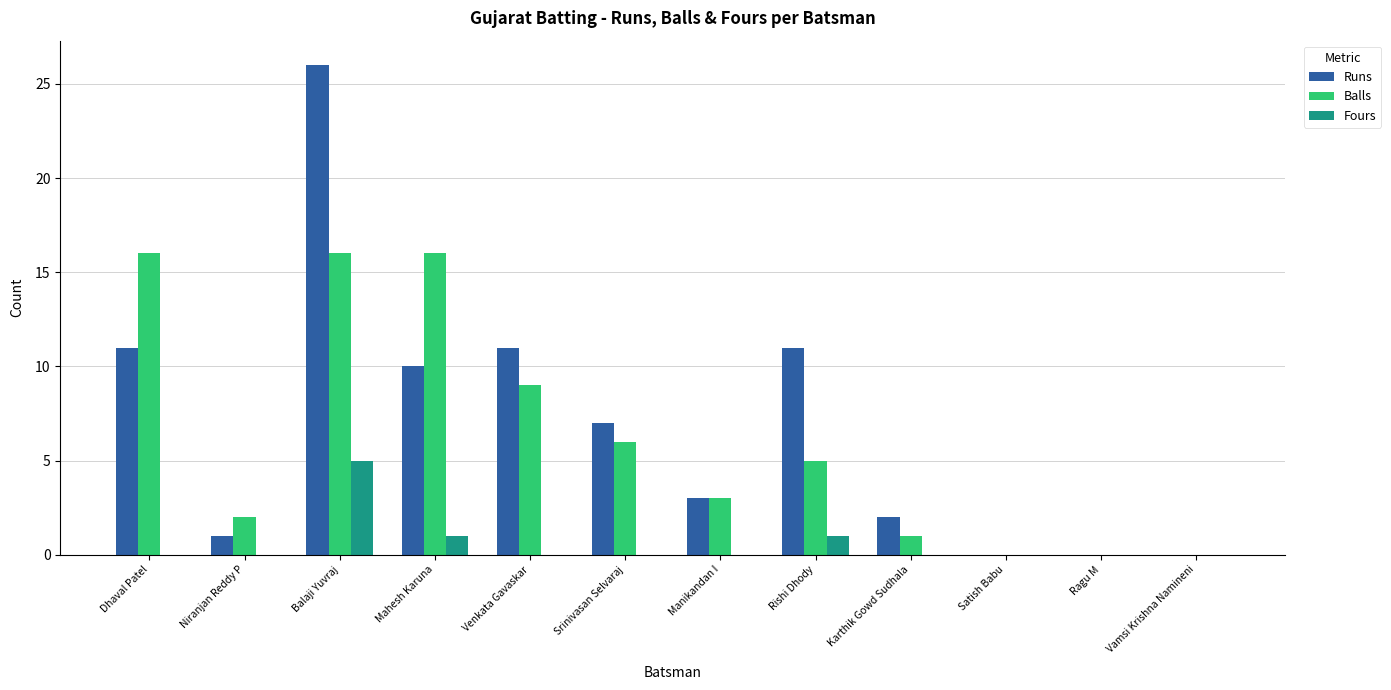

Does the chart contain stacked bars?

No